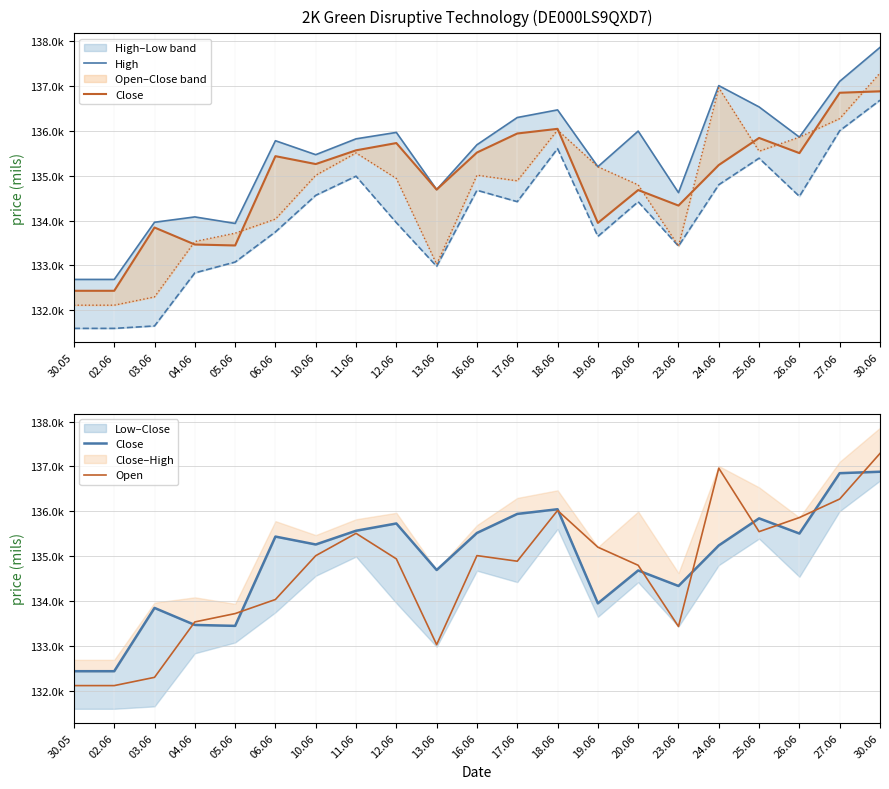

What is the value of the Open point at the 20th from the left?

136273